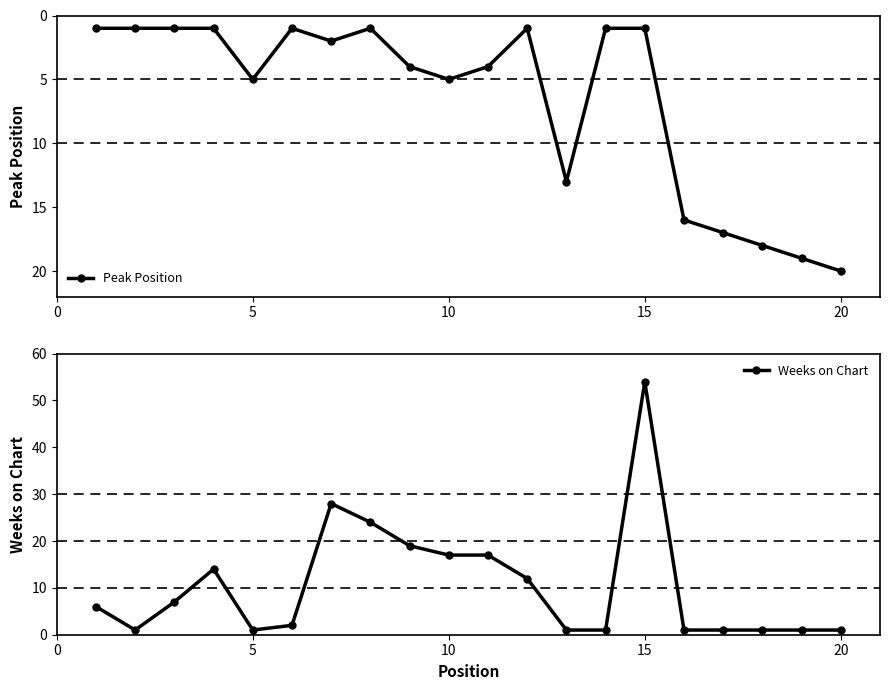

The value of Peak Position at 5 is 2. True or false?

False